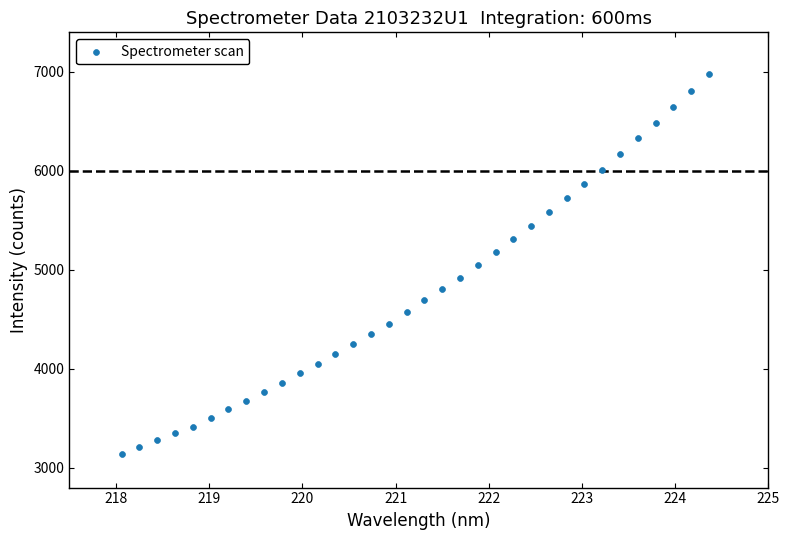

What is the range of Y values (max minus min)?

3840.9